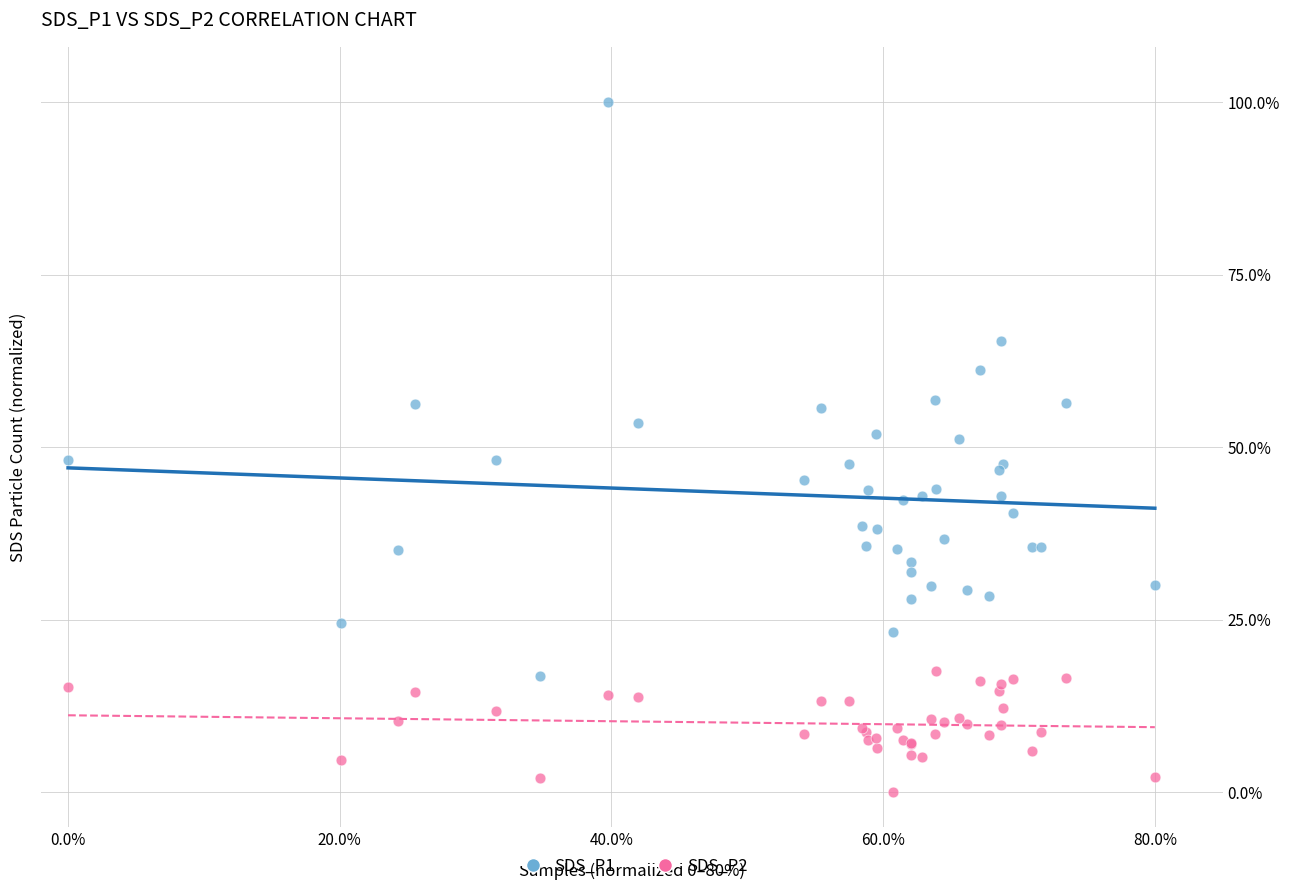

Which series contains the lowest Y value?

SDS_P2